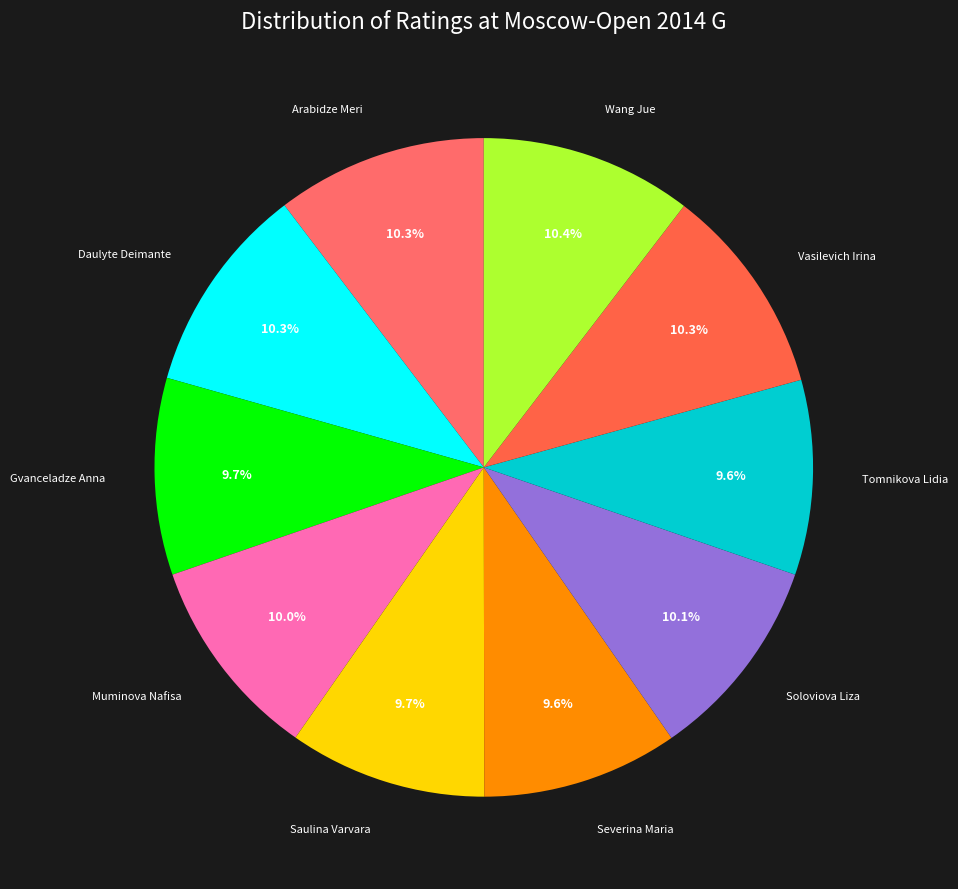

Which category has the smallest portion of the pie?

Tomnikova Lidia